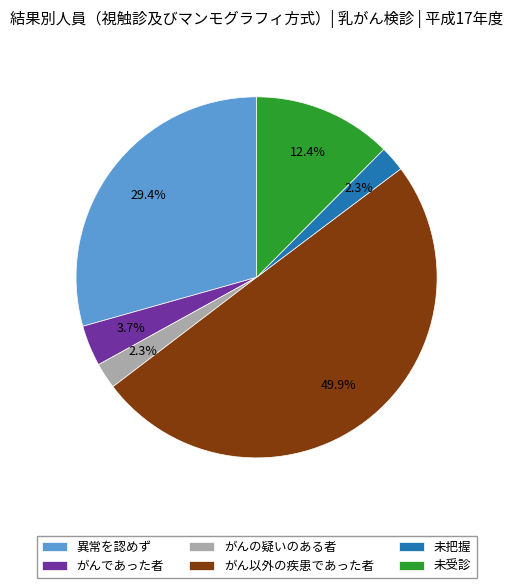

To the nearest percent, what is the average slice percentage?

17%